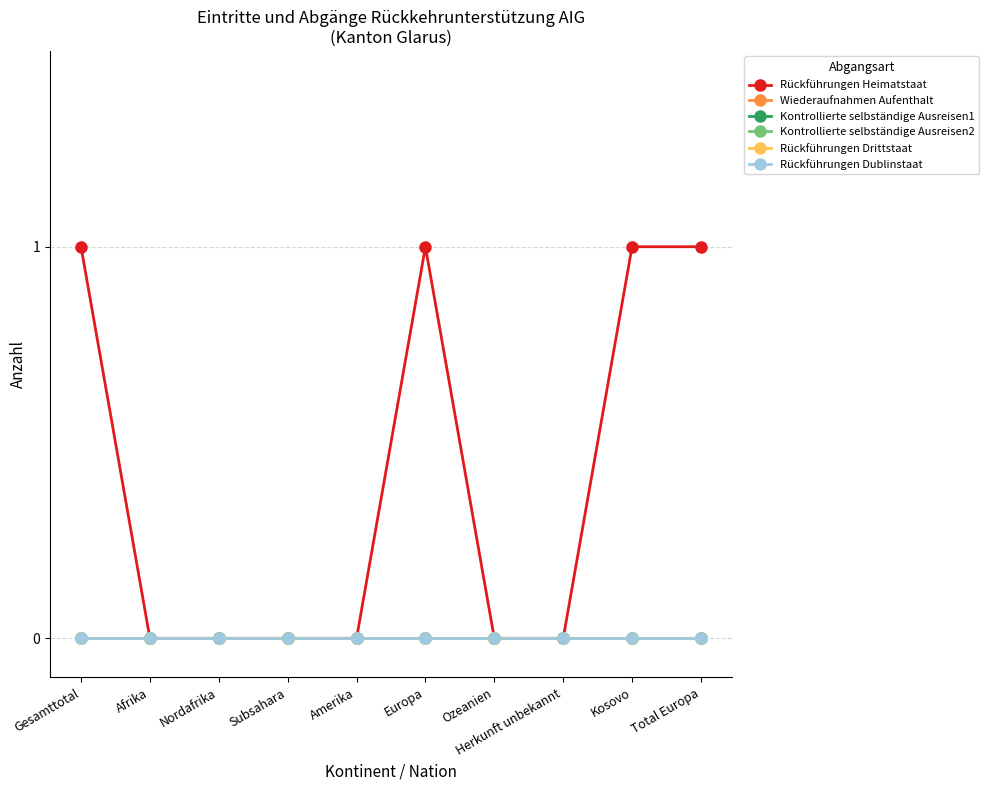

Is this an area chart (filled region under the line)?

No